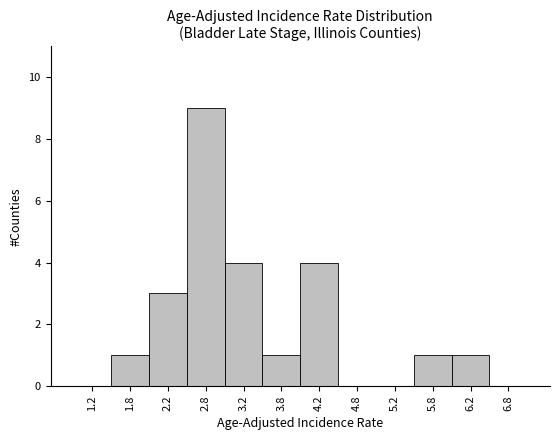

Reading left to right, list every bar in this chart as the range it spans on the x-axis followed by its height. The values are not printed on the chart, so give them approximately, as read against the axis.

1.0 to 1.5: 0
1.5 to 2.0: 1
2.0 to 2.5: 3
2.5 to 3.0: 9
3.0 to 3.5: 4
3.5 to 4.0: 1
4.0 to 4.5: 4
4.5 to 5.0: 0
5.0 to 5.5: 0
5.5 to 6.0: 1
6.0 to 6.5: 1
6.5 to 7.0: 0